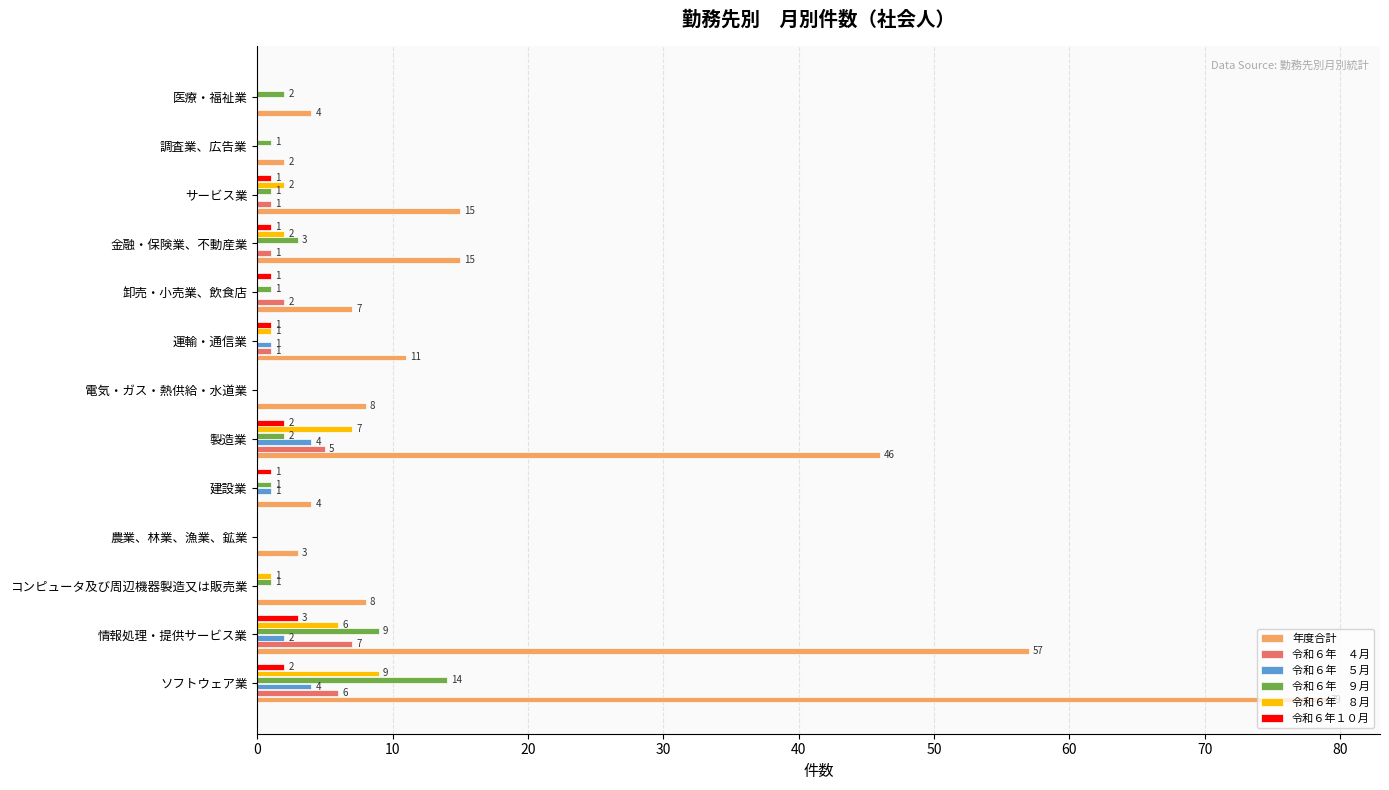

At which category is the sum across all series the highest?

ソフトウェア業